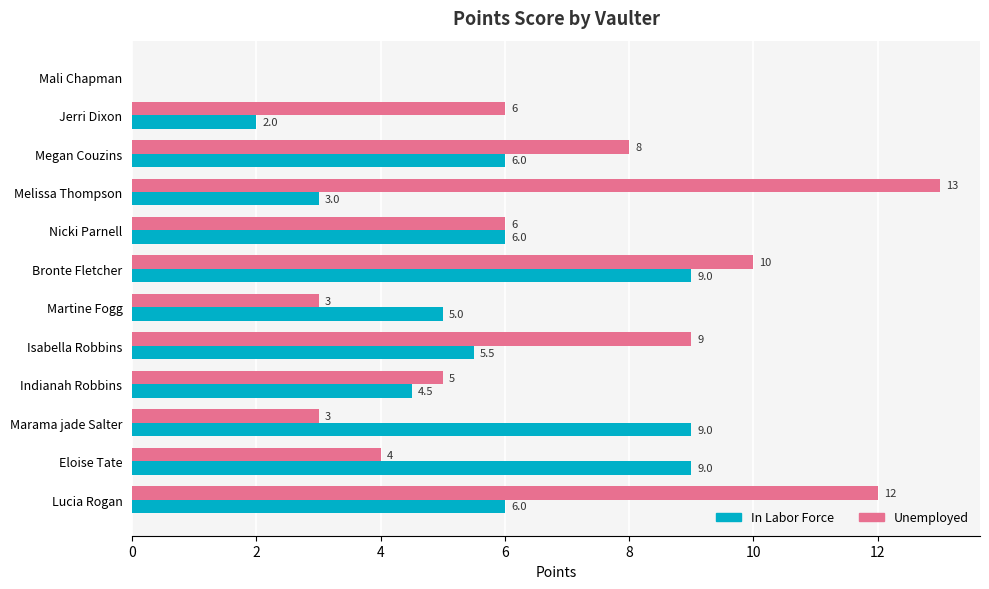

What is the sum of all In Labor Force values?

65.0